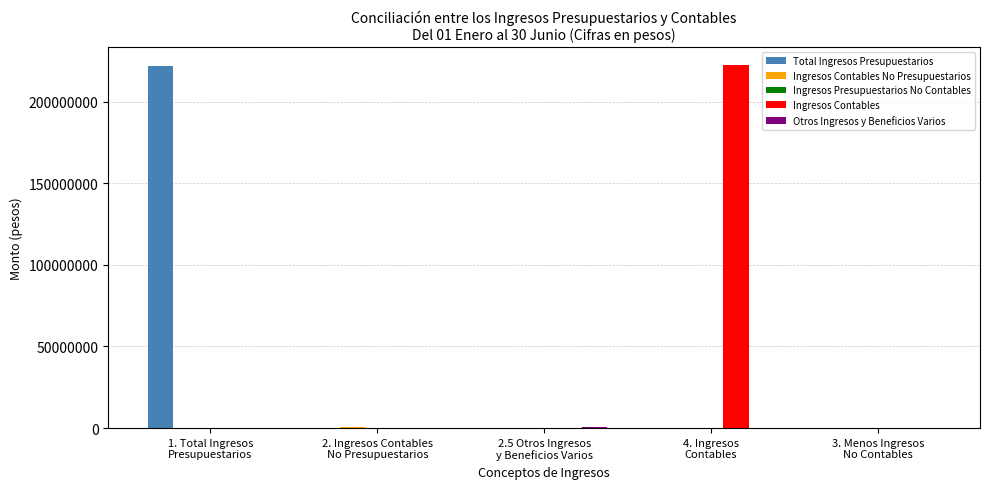

What is the sum of all Ingresos Contables values?

222296253.0